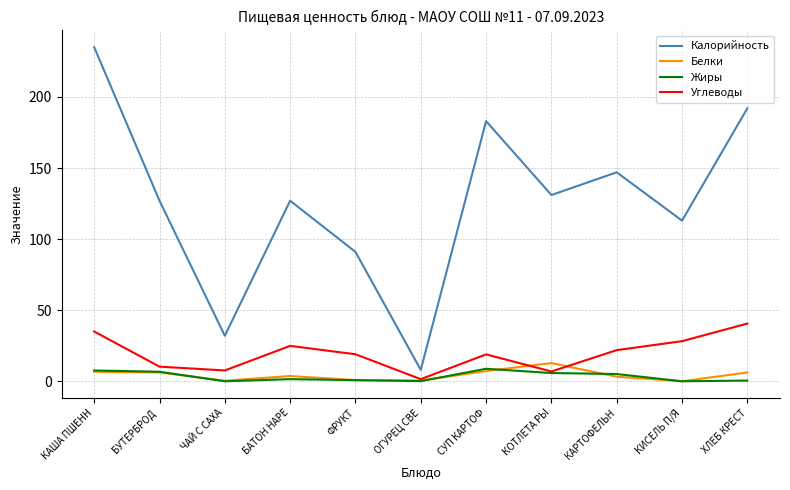

What is the difference between the maximum and minimum values in the Жиры series?

8.8